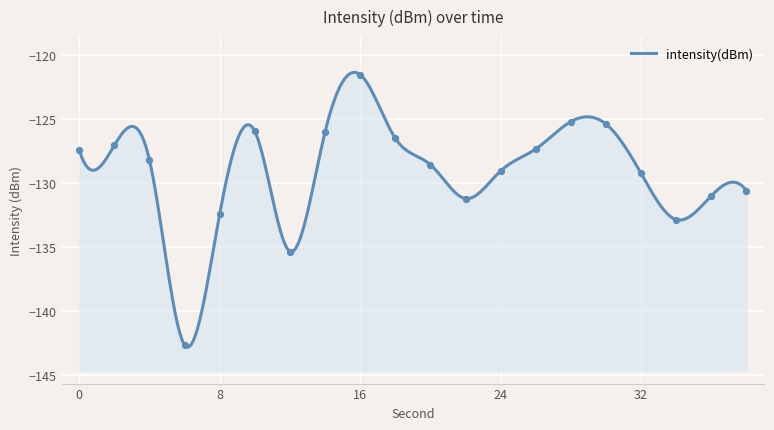

What is the change in value from 22 to 24?

+2.2